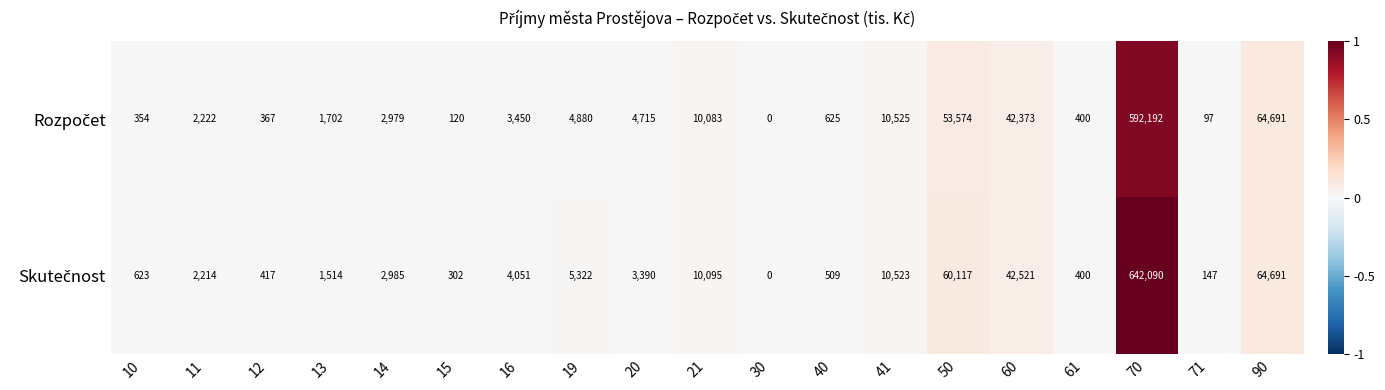

What is the spread (max minus min) of values at 11?

8